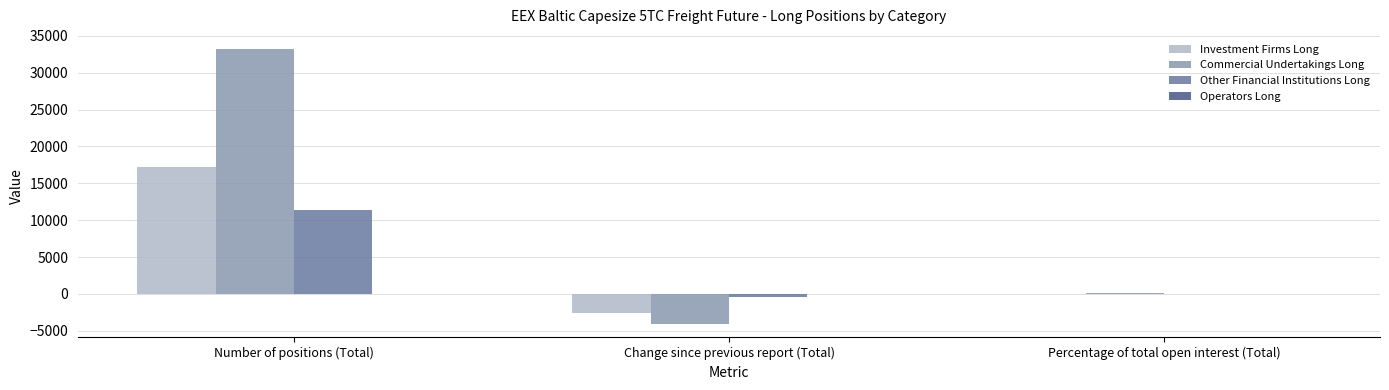

Are the bars horizontal?

No